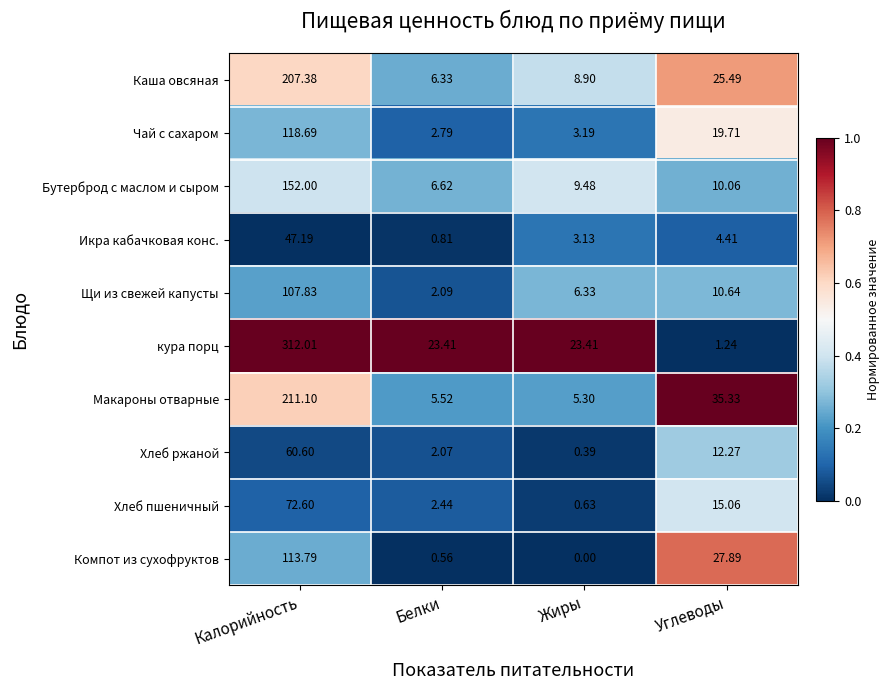

Which series has the largest range (max minus min)?

кура порц